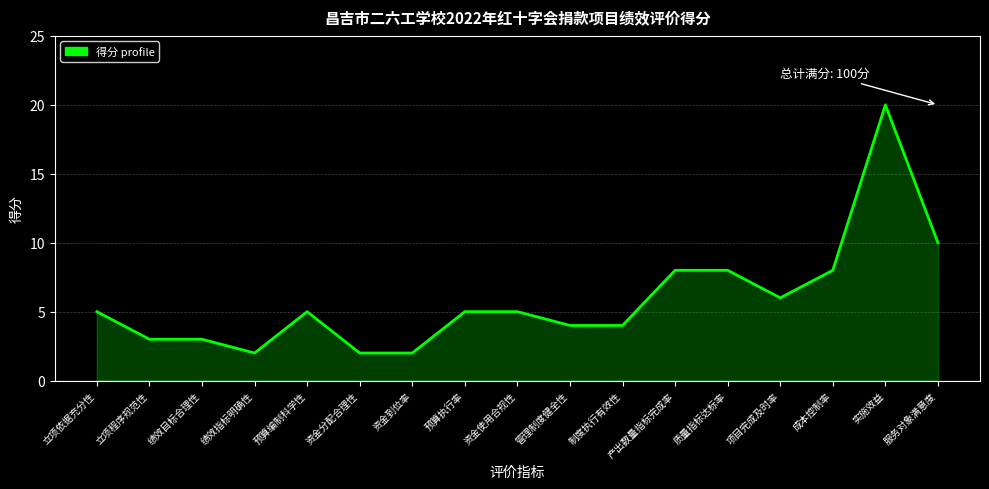

How many lines are shown in the chart?

1